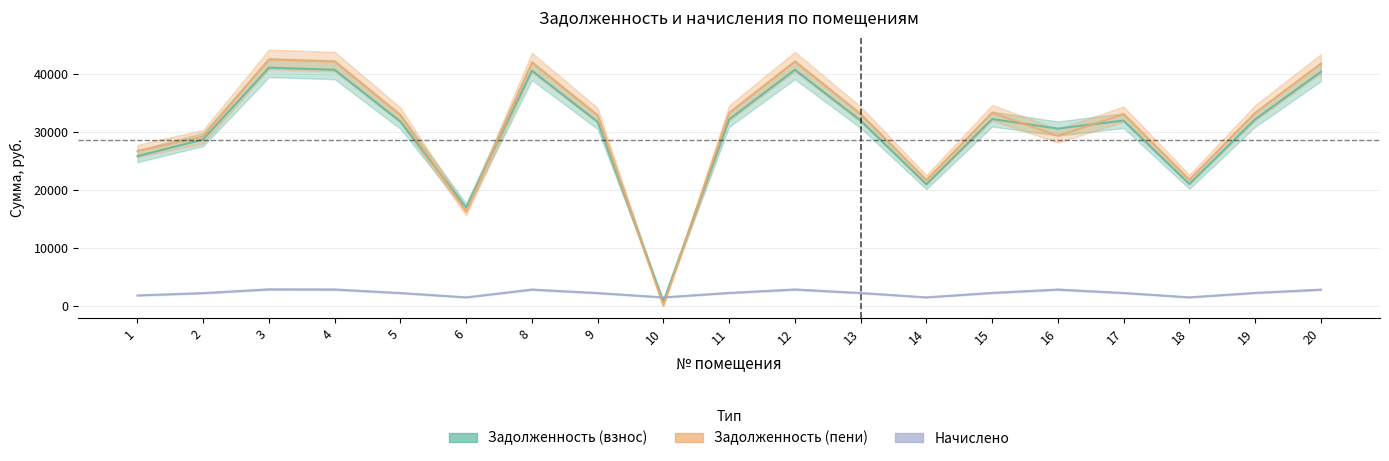

At how many categories does at least one series exceed 24379?

15